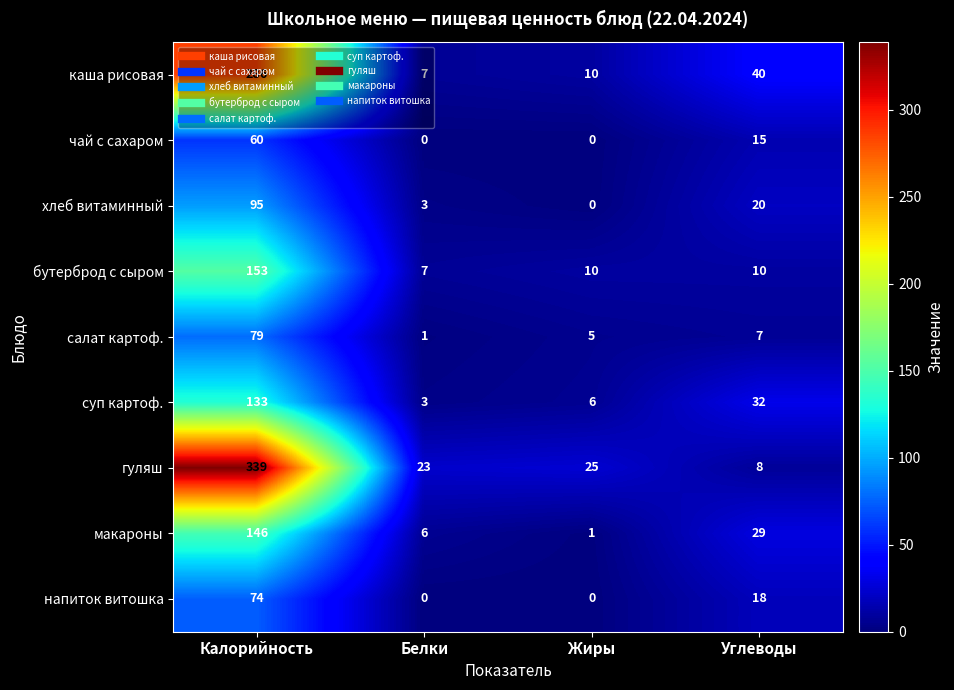

What is the spread (max minus min) of values at Калорийность?

279